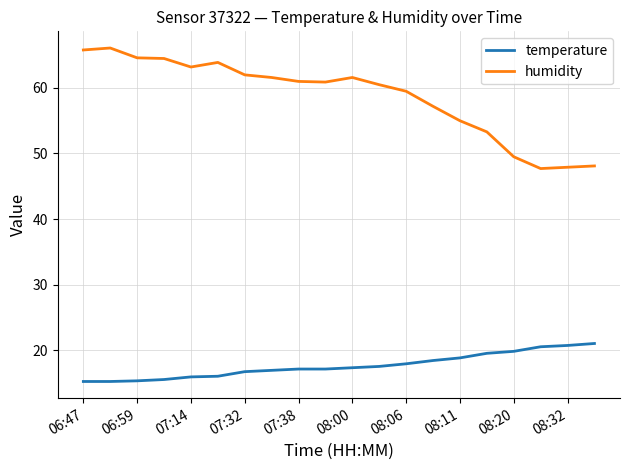

List the series in order of their overall mean, highest first.

humidity, temperature